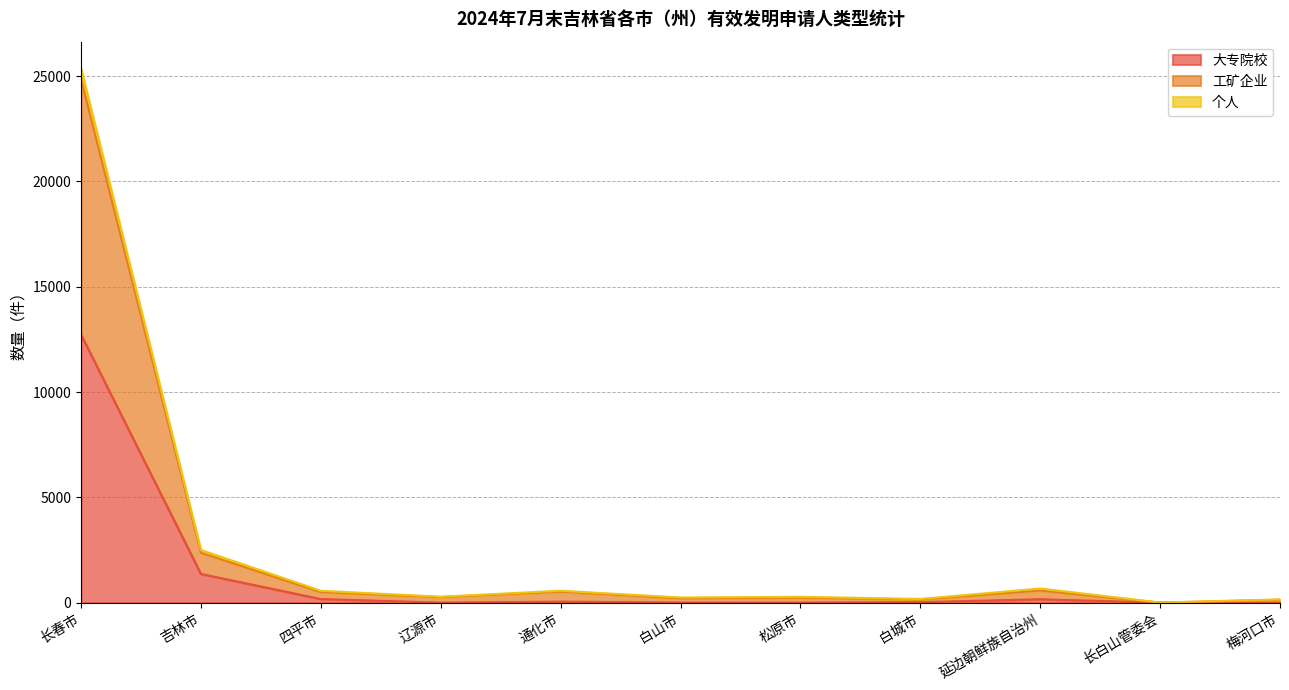

At which label is 个人 closest to 12687?

吉林市